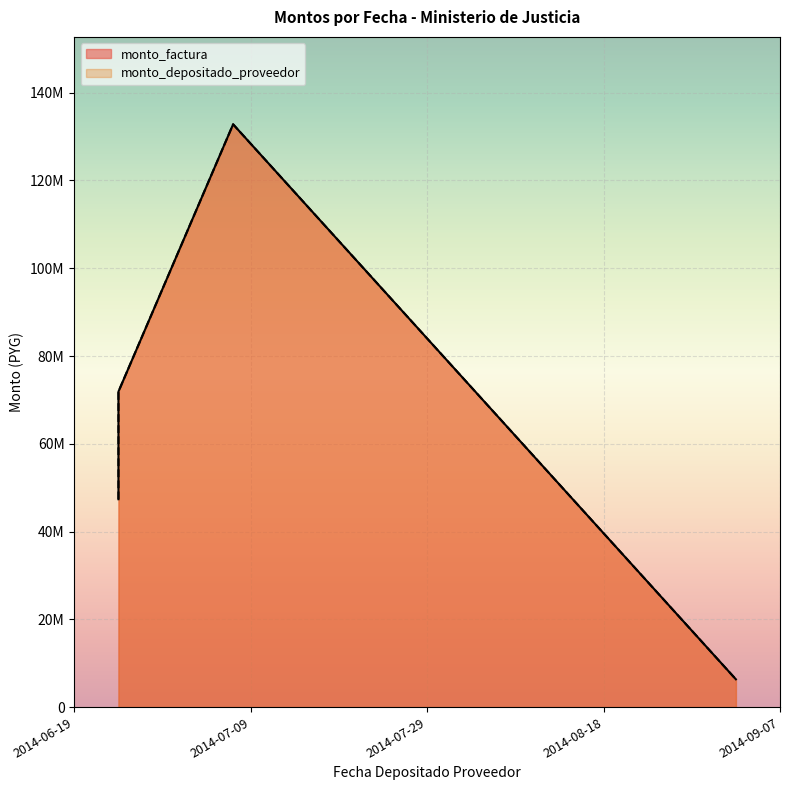

Which series has the largest total across all categories?

monto_factura